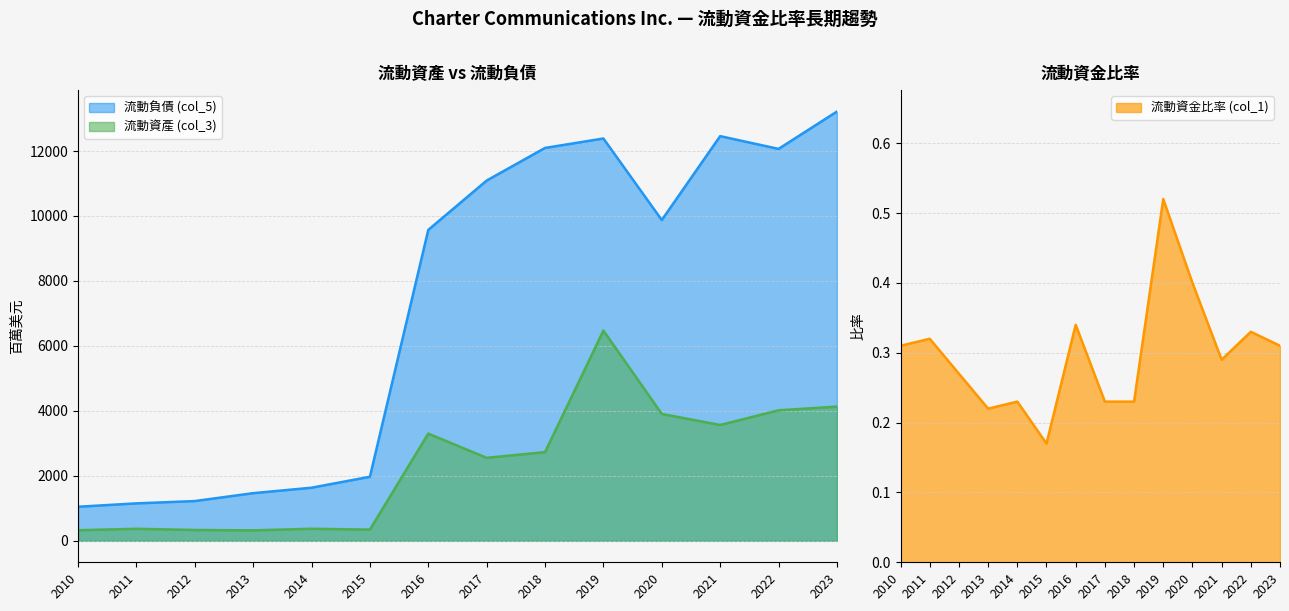

What is the value of the 流動資金比率 (col_1) point at the 6th from the left?

0.2